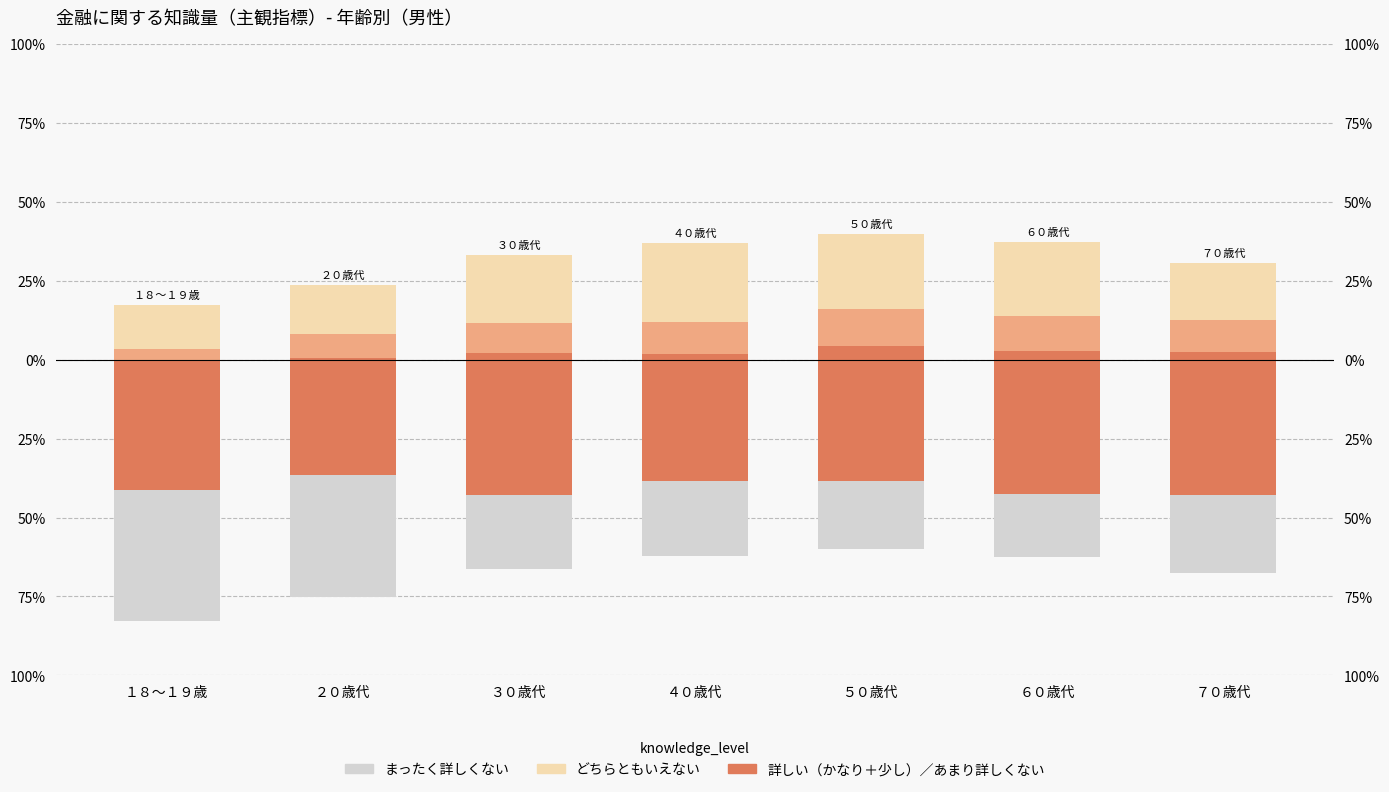

What is the lowest value of the 少し詳しい series?

3.4